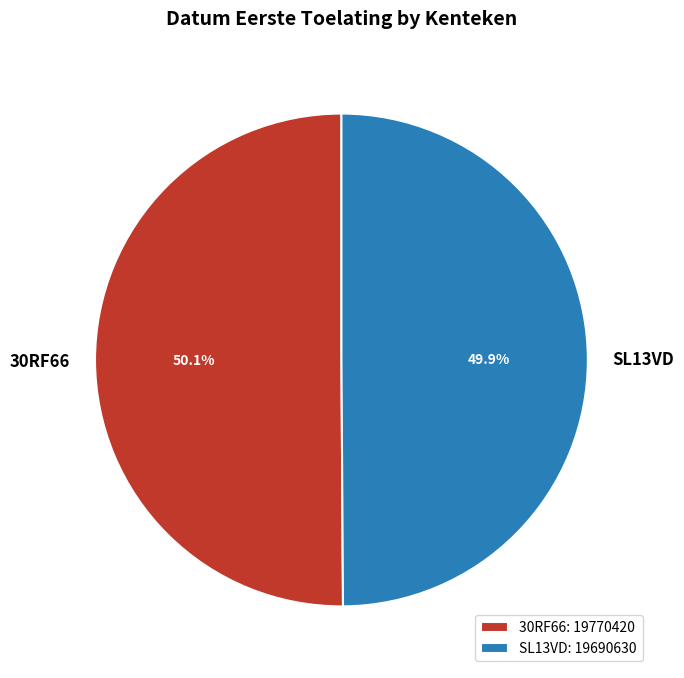

Do SL13VD and 30RF66 together represent more than half of the pie?

Yes